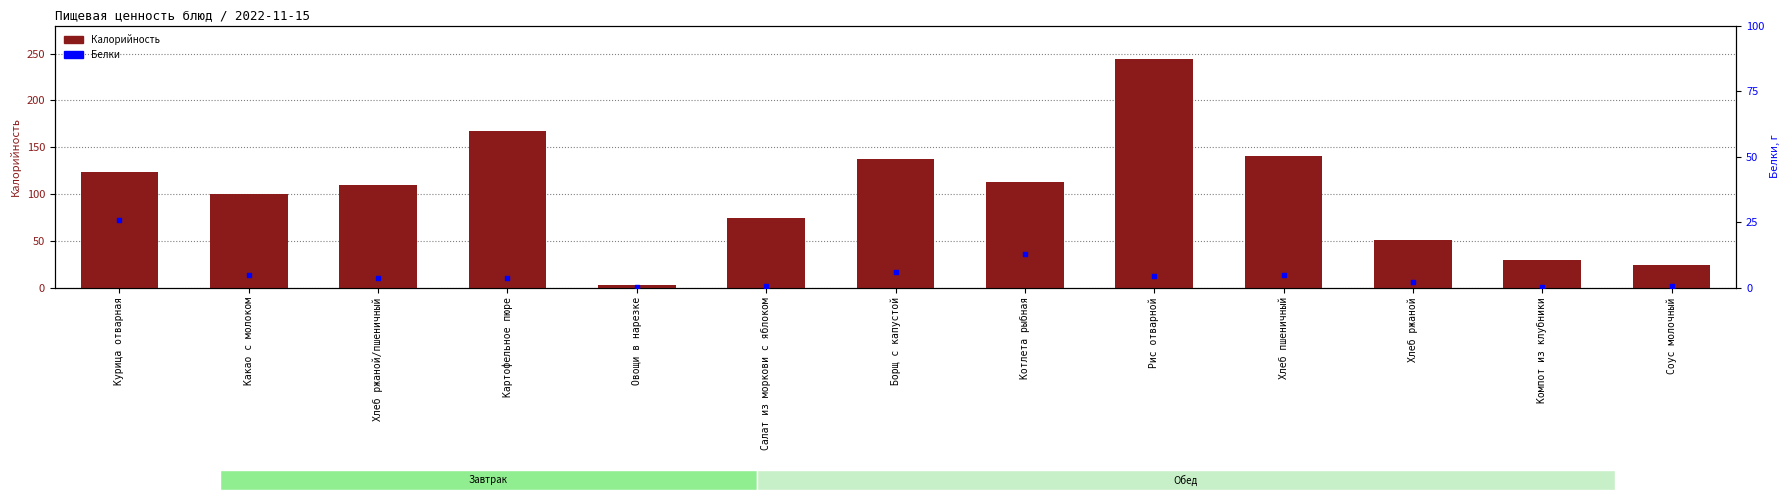

Which series has the largest Y range (max minus min)?

Калорийность